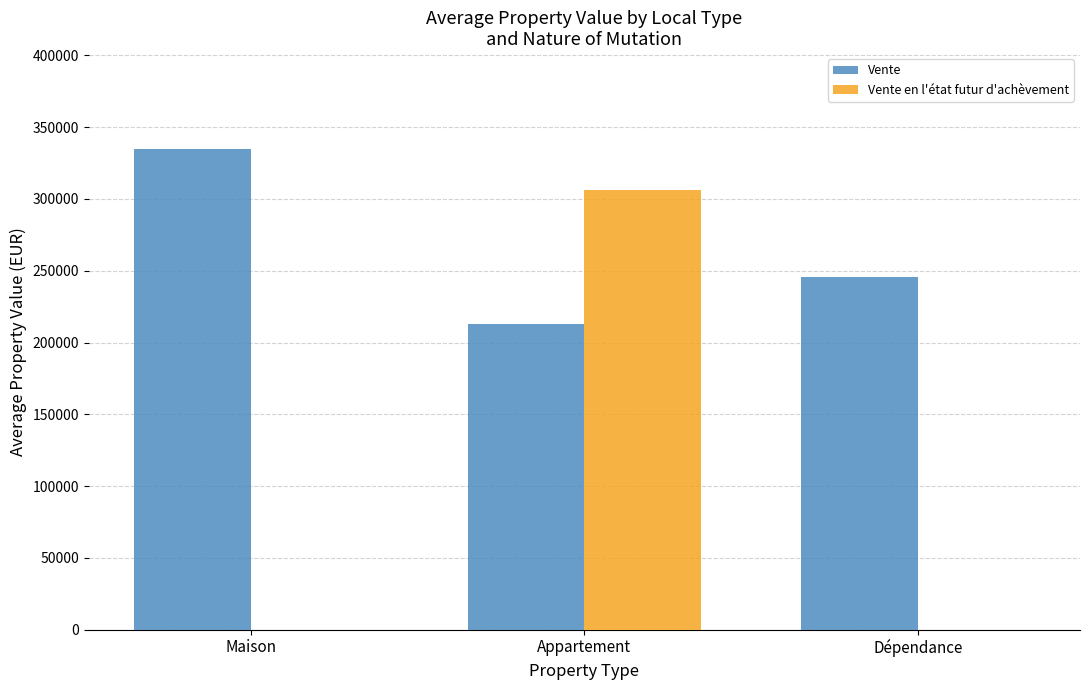

At which label does Vente reach its peak?

Maison